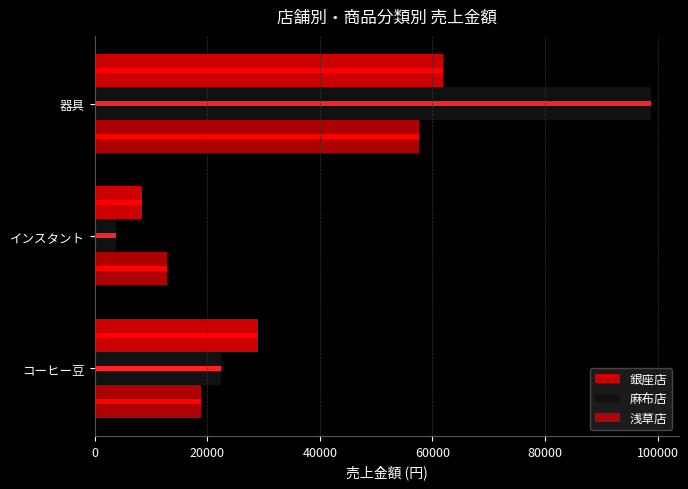

What is the value of the 銀座店 bar at the 1st from the left?

28980